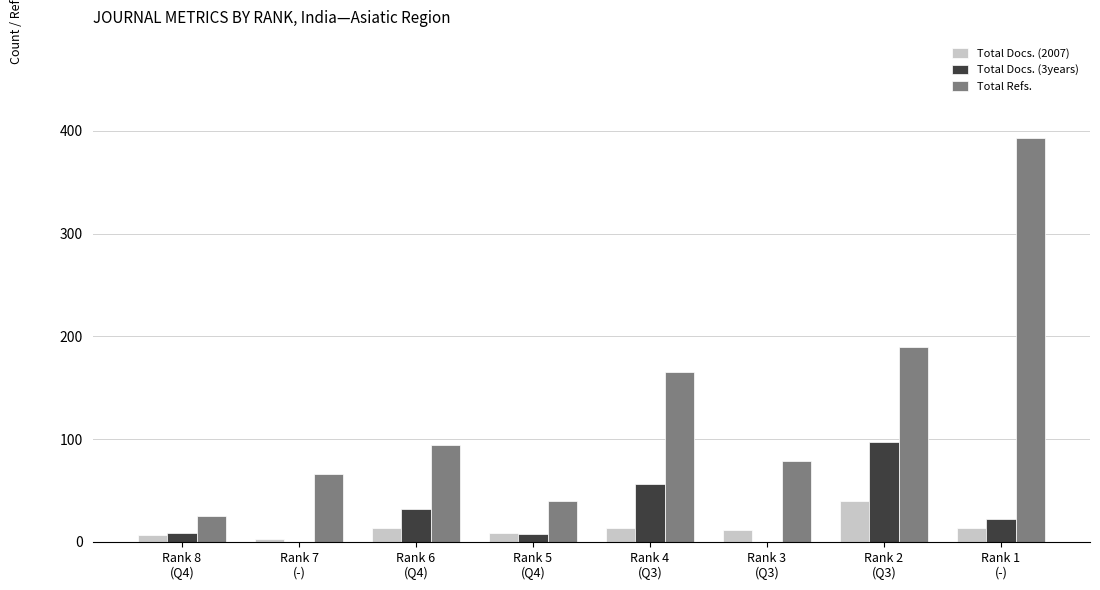

Which series has the largest total across all categories?

Total Refs.